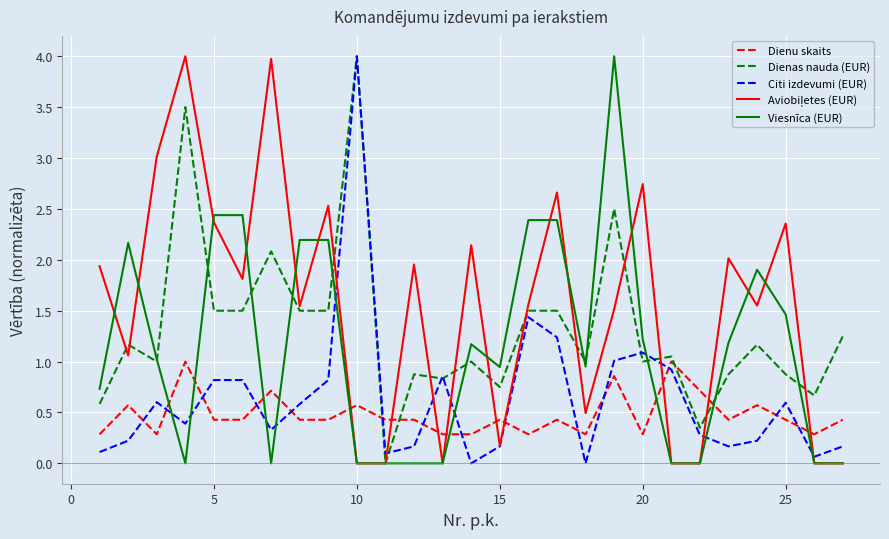

What is the maximum value shown in the chart?

4.0